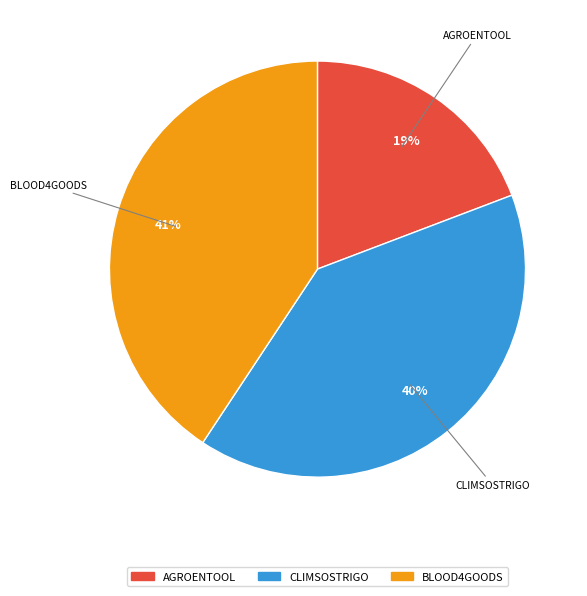

To the nearest percent, what percentage of the pie is BLOOD4GOODS?

41%